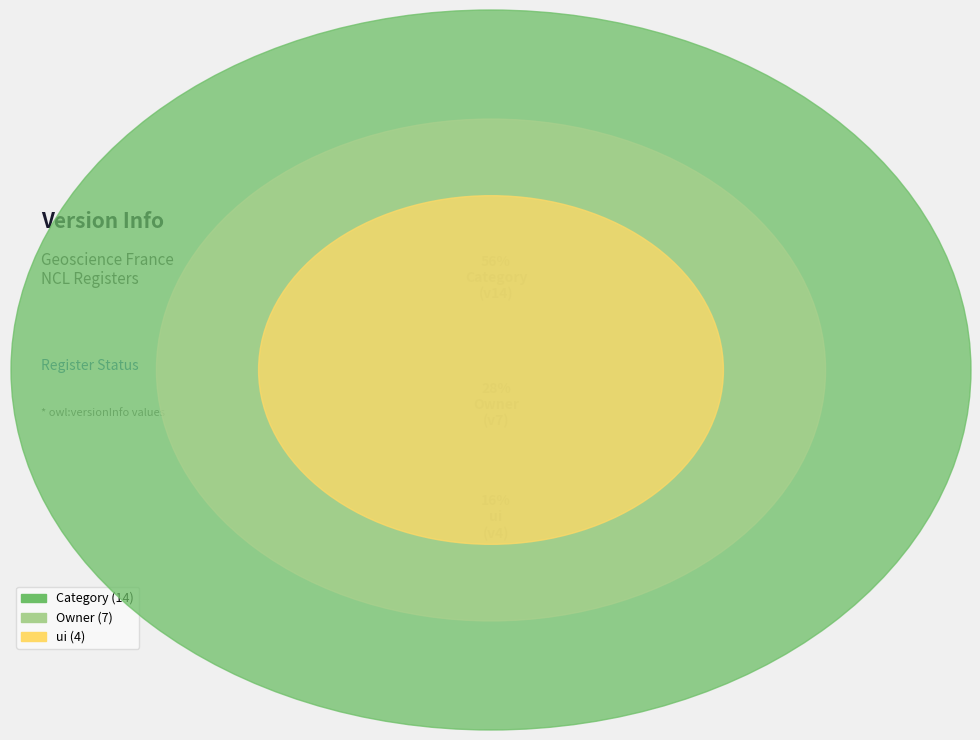

To the nearest percent, what is the difference between the largest and smallest slice percentages?

40%